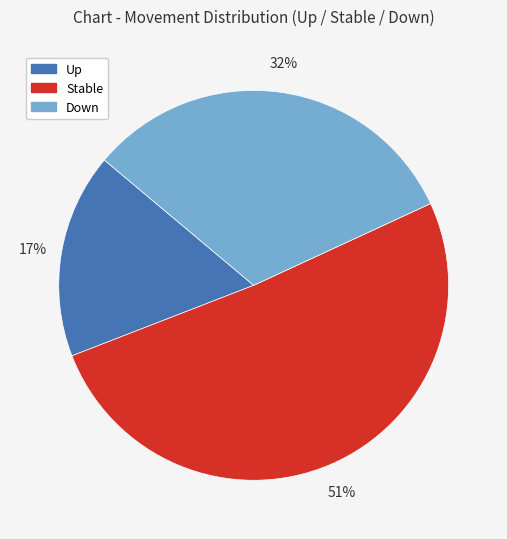

Count the number of slices in the pie.

3